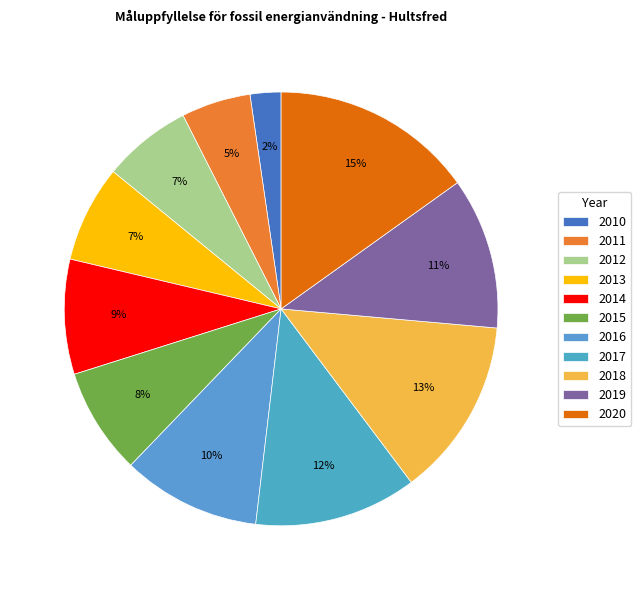

The 2016 slice represents 1% of the pie. True or false?

False